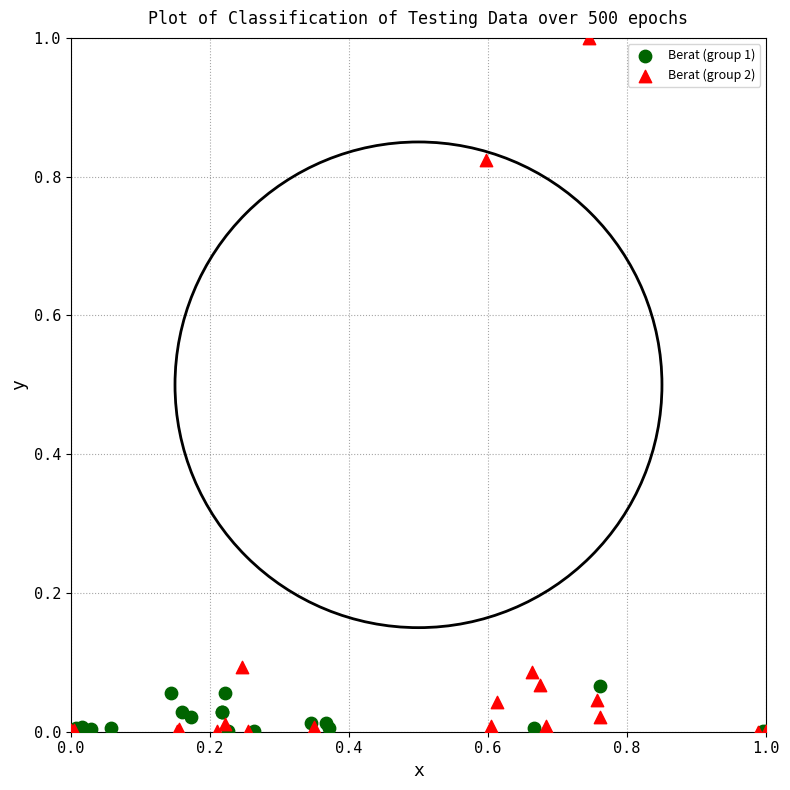

Which series reaches the maximum Y coordinate?

Berat (group 2)